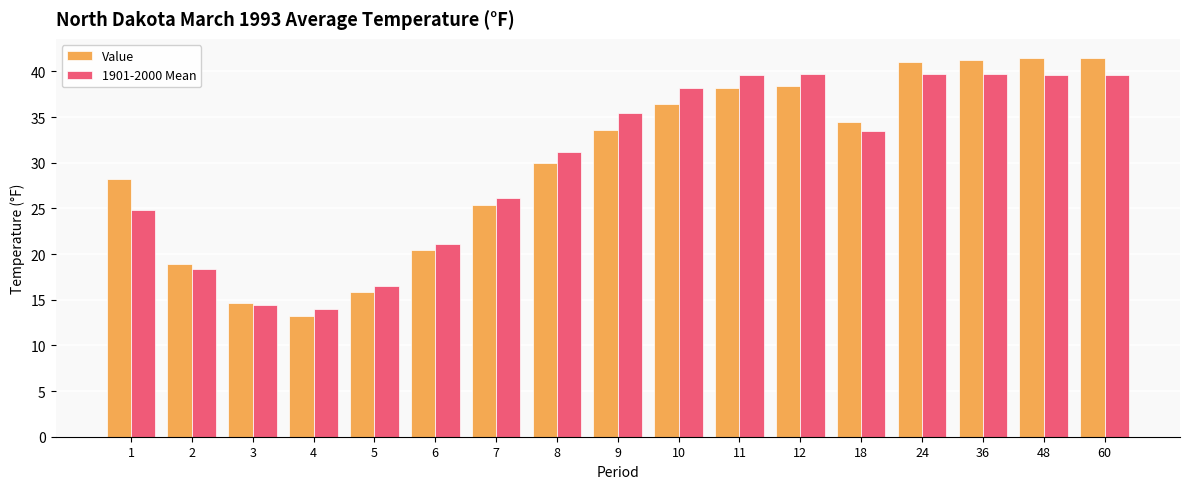

What is the total value across all series at 8?

61.2